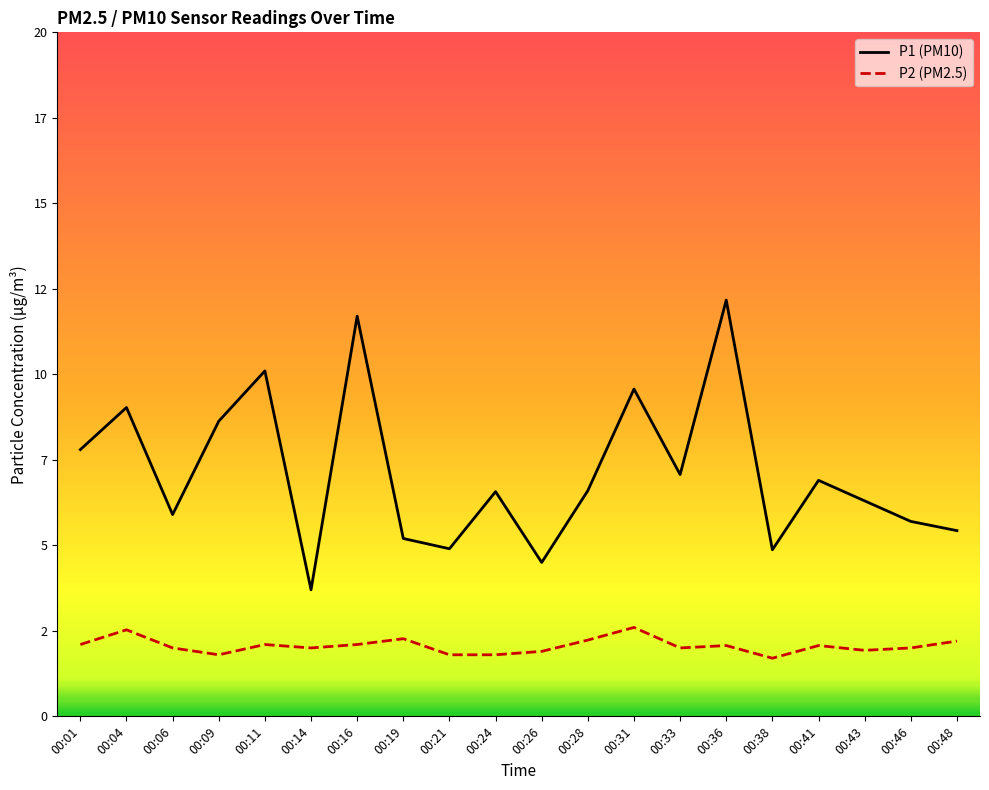

What is the difference between the P1 (PM10) values at 00:33 and 00:16?

4.6